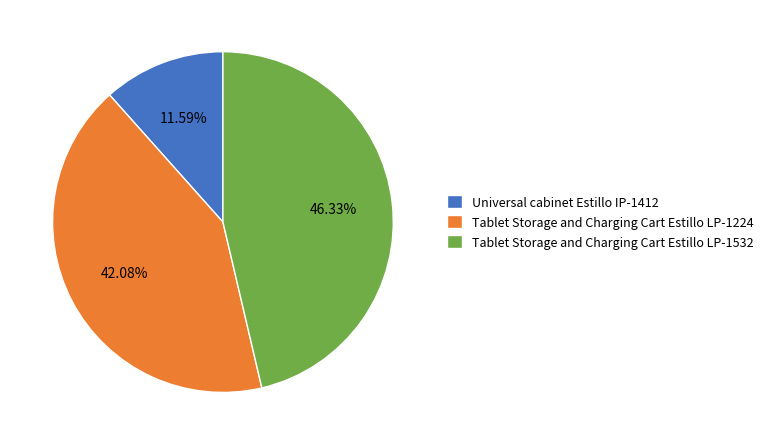

To the nearest percent, what is the difference between the largest and smallest slice percentages?

35%